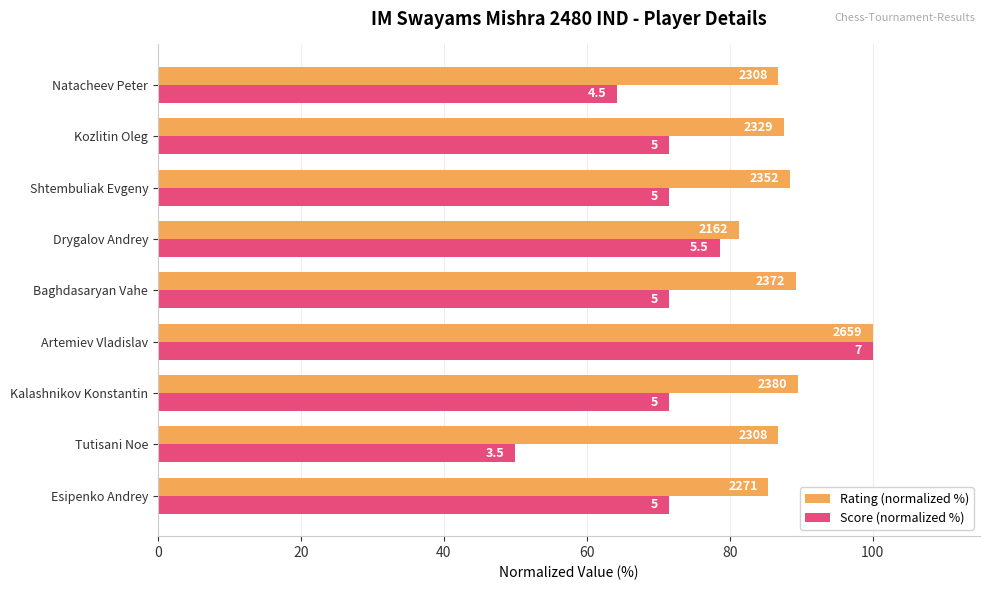

Which series has the largest total across all categories?

Rating (normalized %)